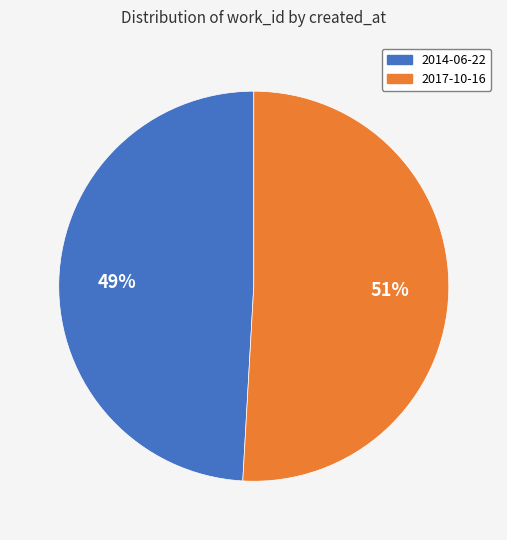

Does any single category account for the majority?

Yes